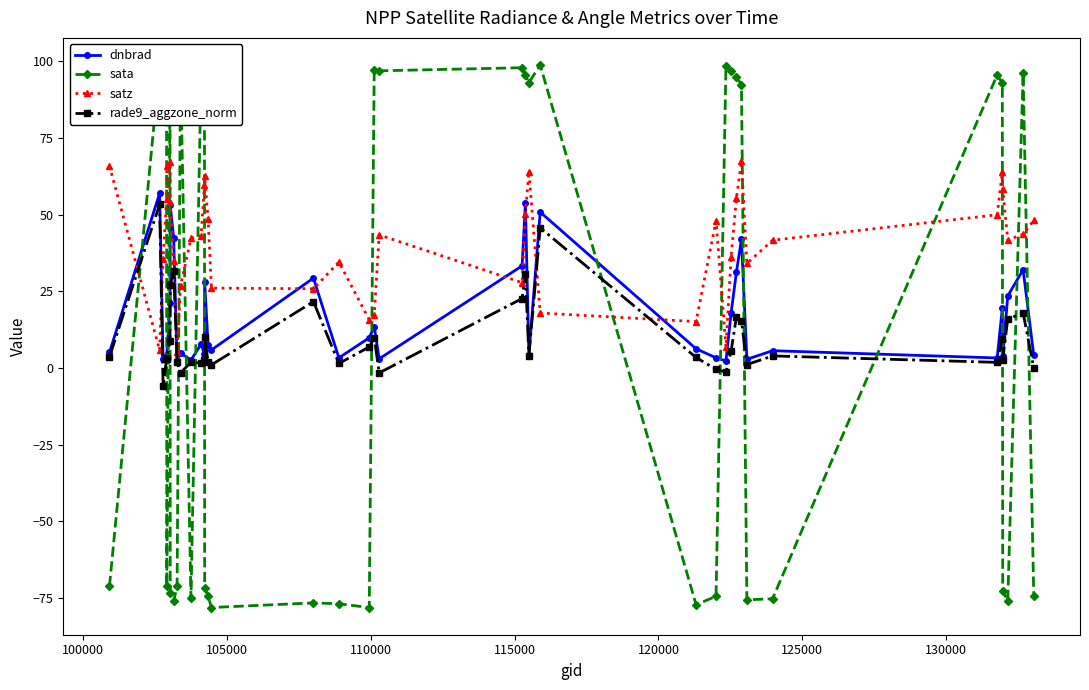

What are all the series names shown in the legend?

dnbrad, sata, satz, rade9_aggzone_norm